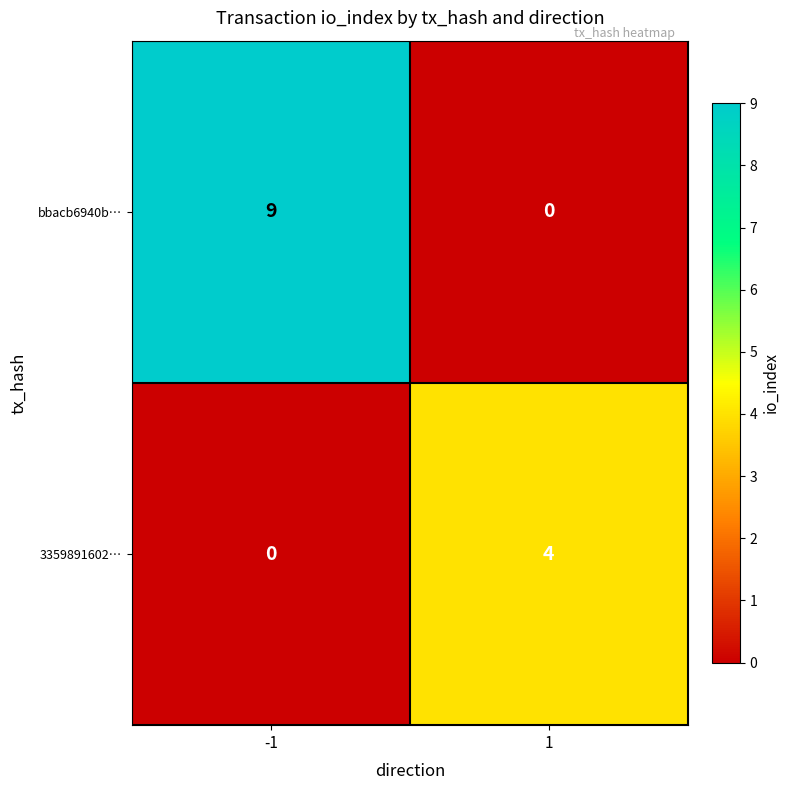

What is the highest value of the bbacb6940b… series?

9